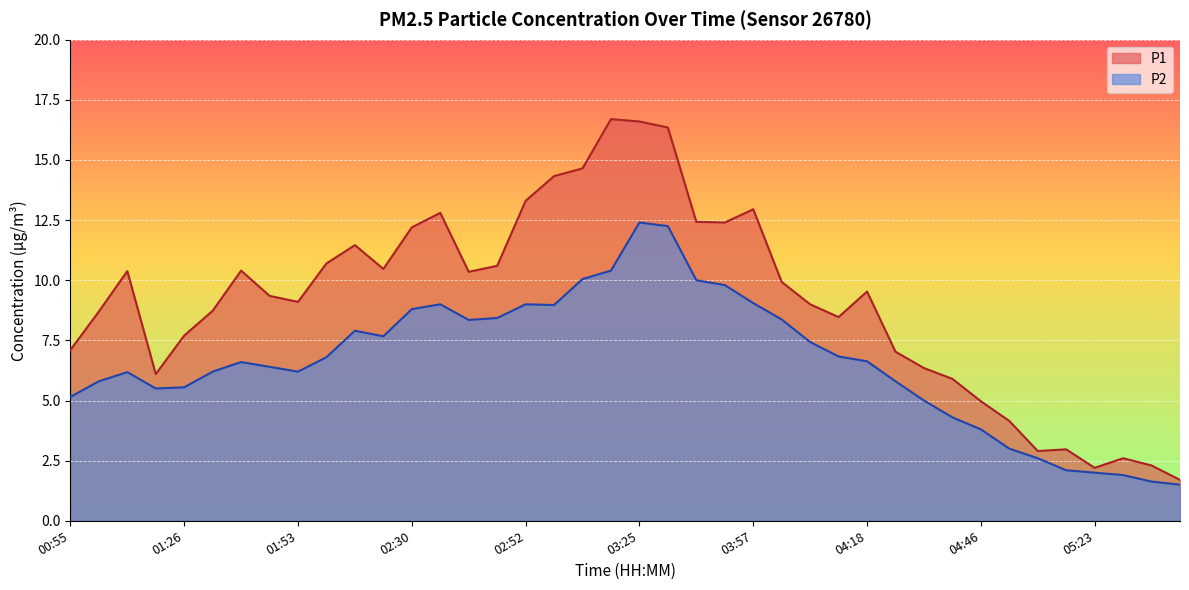

What is the difference between the P2 values at 05:39 and 05:02?

1.0